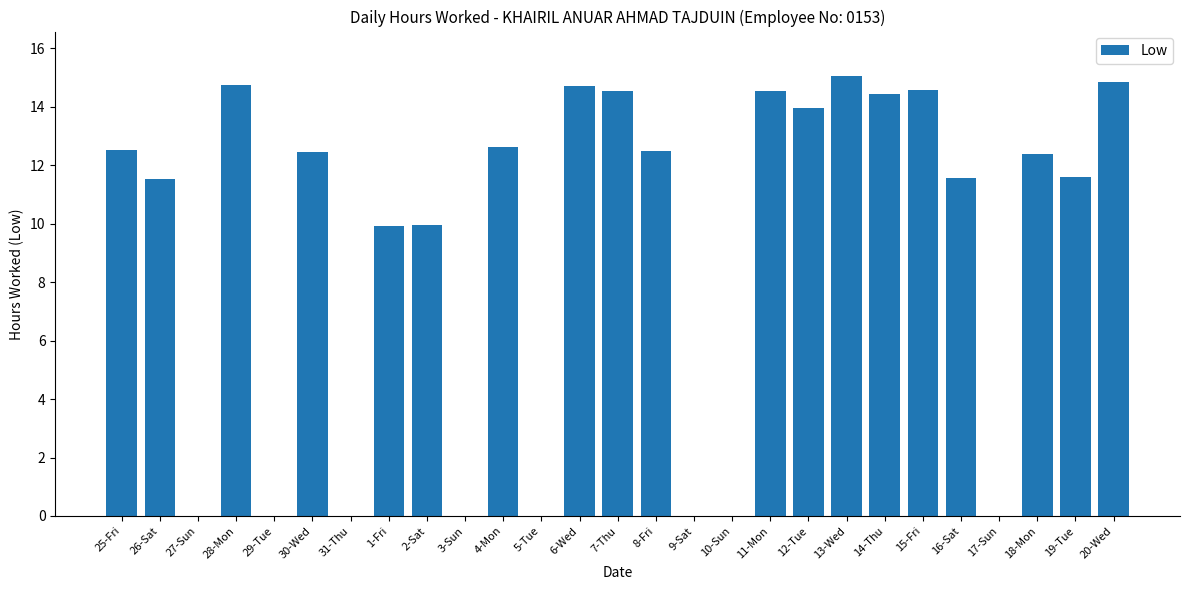

True or false: the data shows 0.0 at 29-Tue.

True